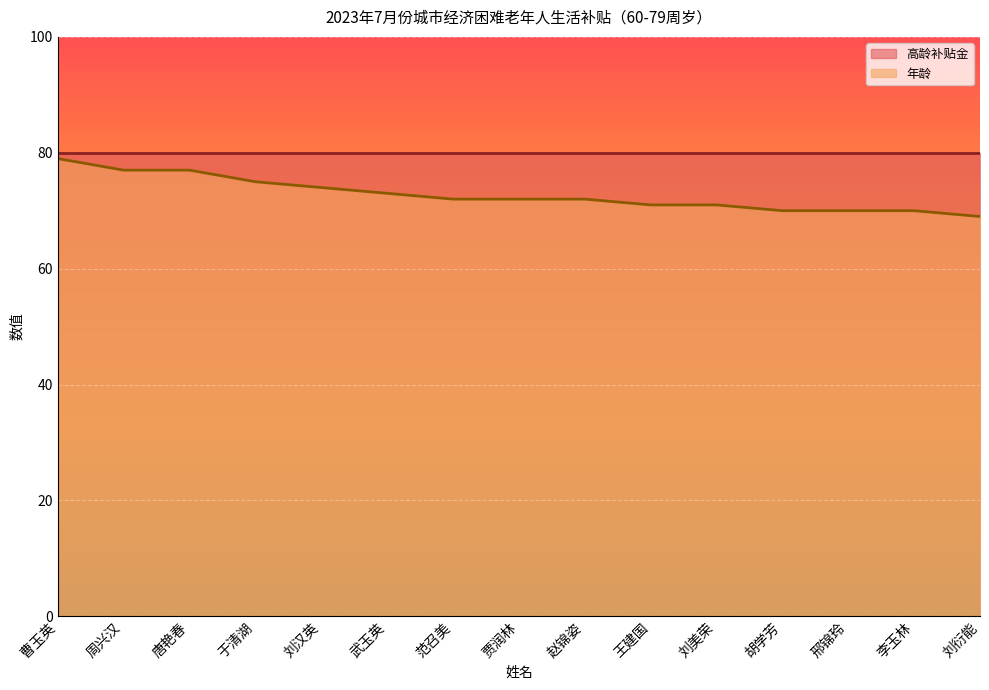

How many series are shown in this chart?

2